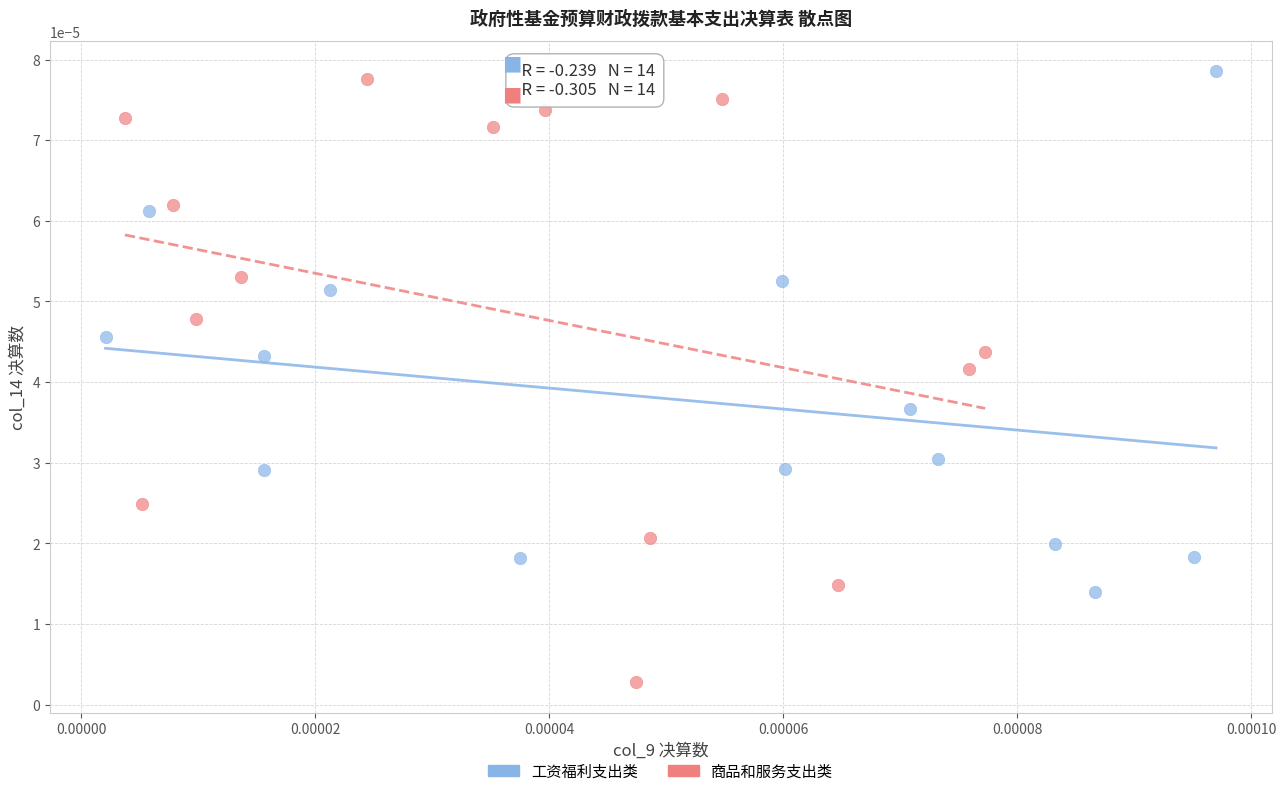

Which series contains the lowest Y value?

商品和服务支出类